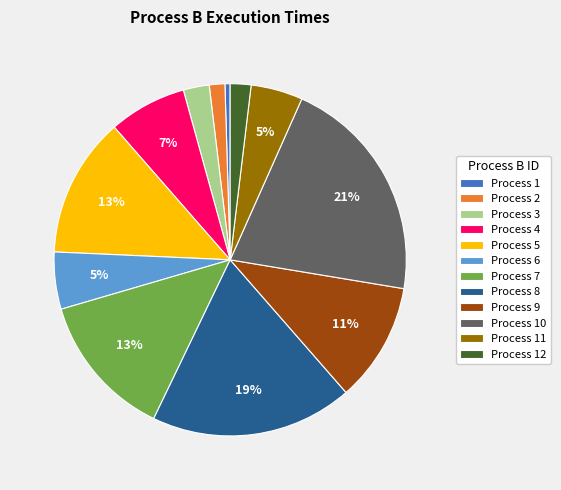

To the nearest percent, what portion does Process 10 represent?

21%